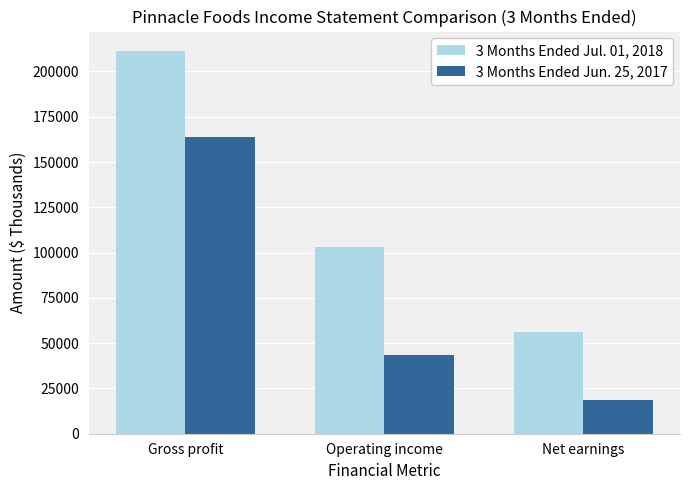

Which category has the lowest value across all series?

Net earnings